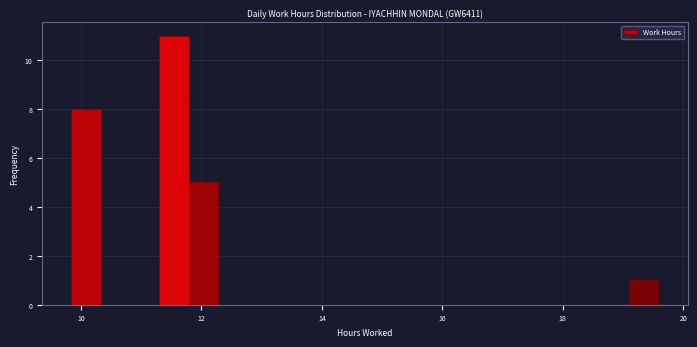

Around what value on the x-axis is the tallest bar? Give the approximate position of its centre, as read against the axis.

11.6